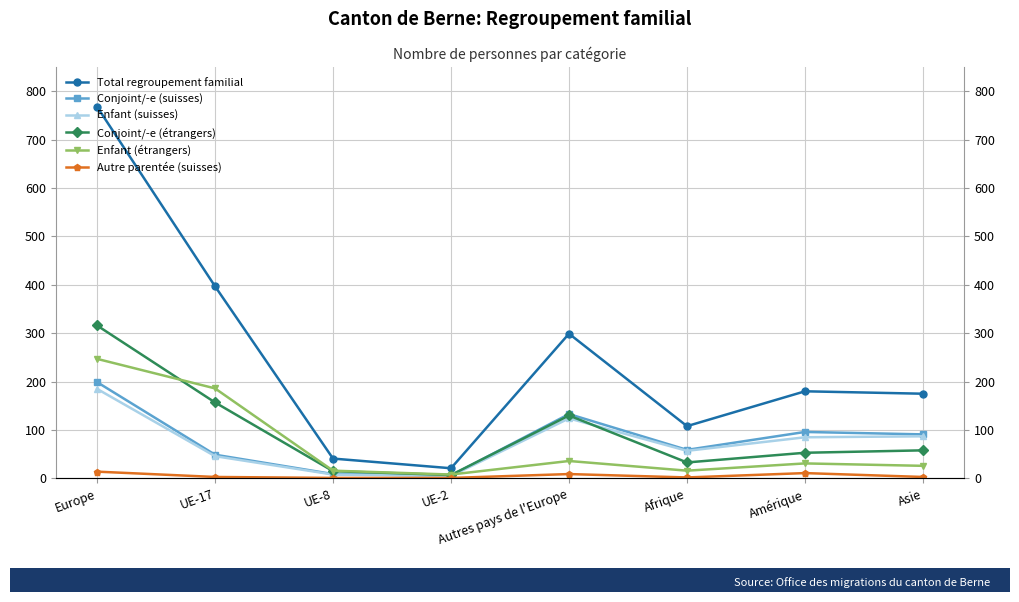

True or false: Conjoint/-e (suisses) and Autre parentée (suisses) cross at least once.

False